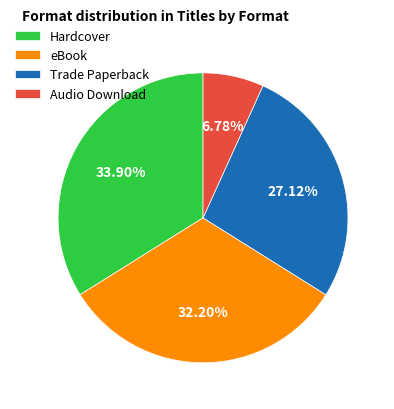

Rank the categories by value from highest to lowest.

Hardcover, eBook, Trade Paperback, Audio Download